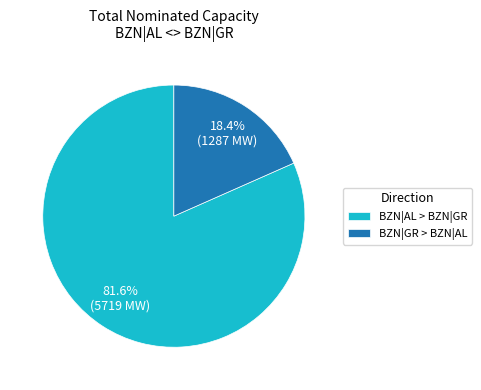

Rank the categories by value from lowest to highest.

BZN|GR > BZN|AL, BZN|AL > BZN|GR